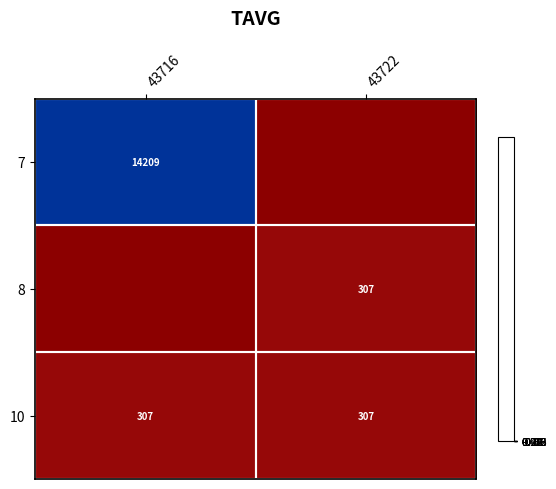

The 7 series shows 14209 at 43716. True or false?

True